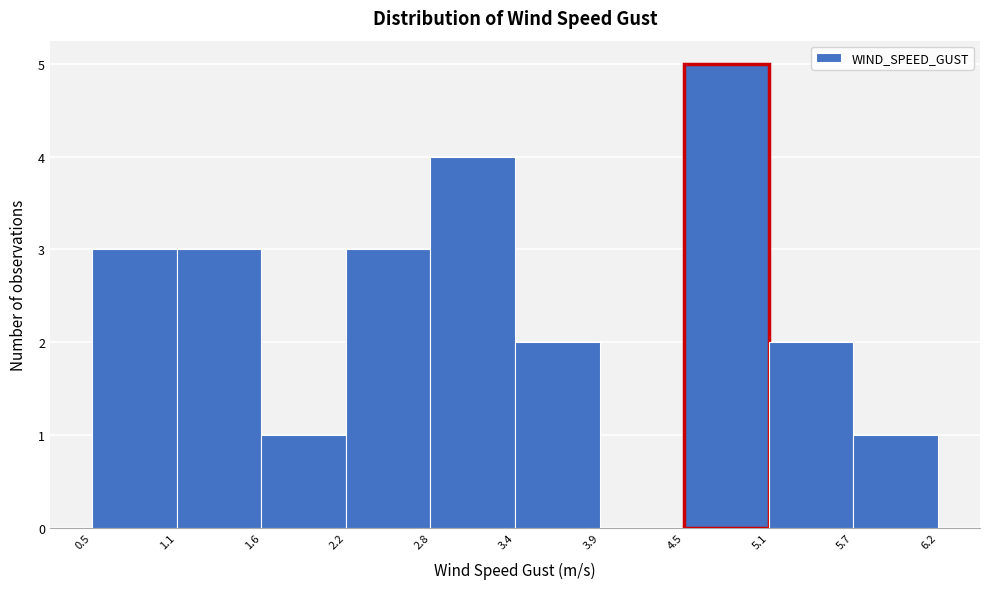

Which range on the x-axis has the tallest bar?

4.5 to 5.1